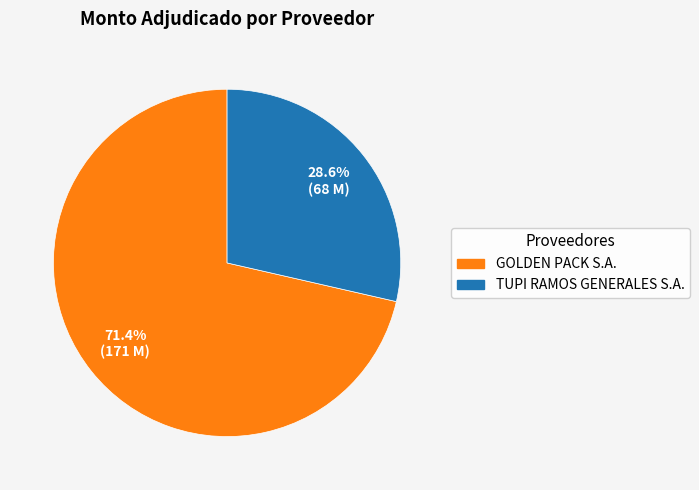

Combined, do TUPI RAMOS GENERALES S.A. and GOLDEN PACK S.A. account for over 50%?

Yes